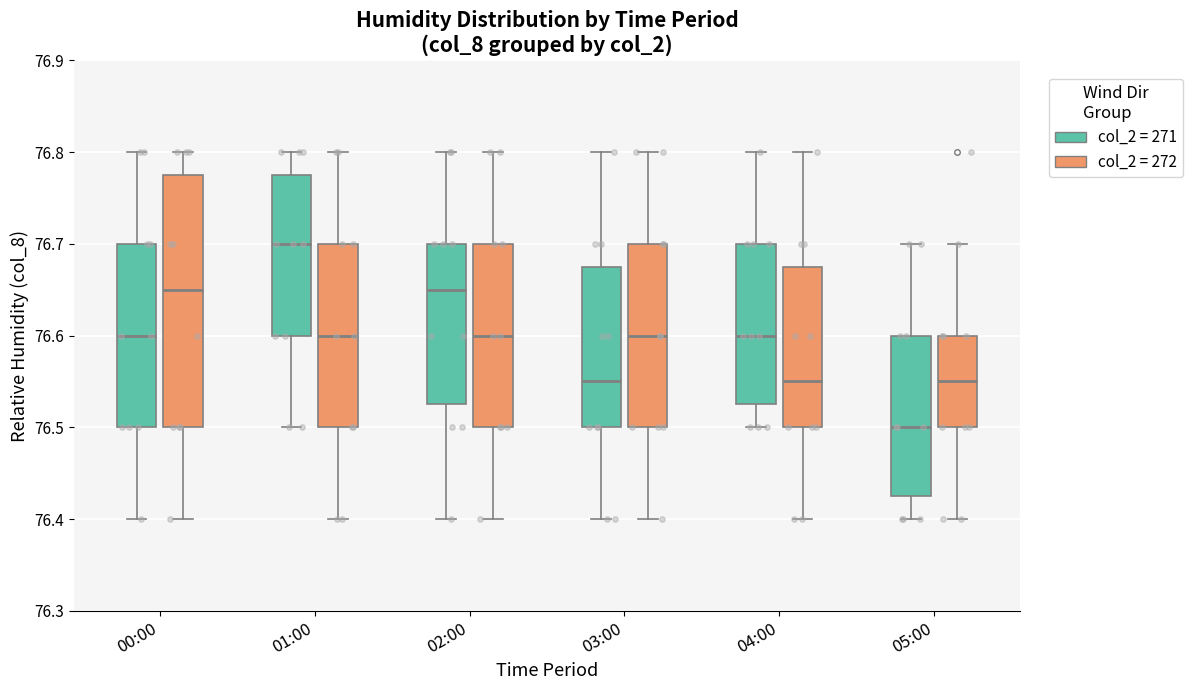

Which box is the tallest, from its lower edge to its upper edge?

00:00 (col_2 = 272)